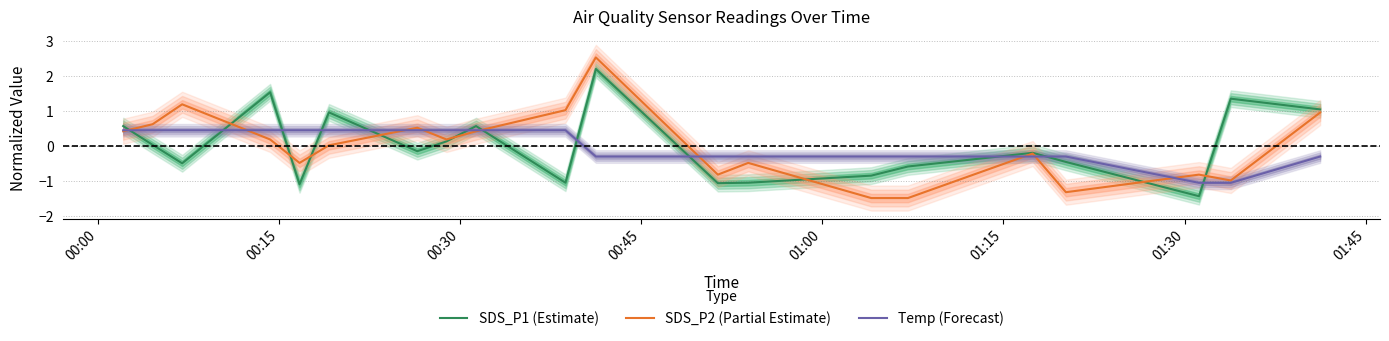

Which series ends up on top after the final intersection of SDS_P1 (Estimate) and SDS_P2 (Partial Estimate)?

SDS_P1 (Estimate)